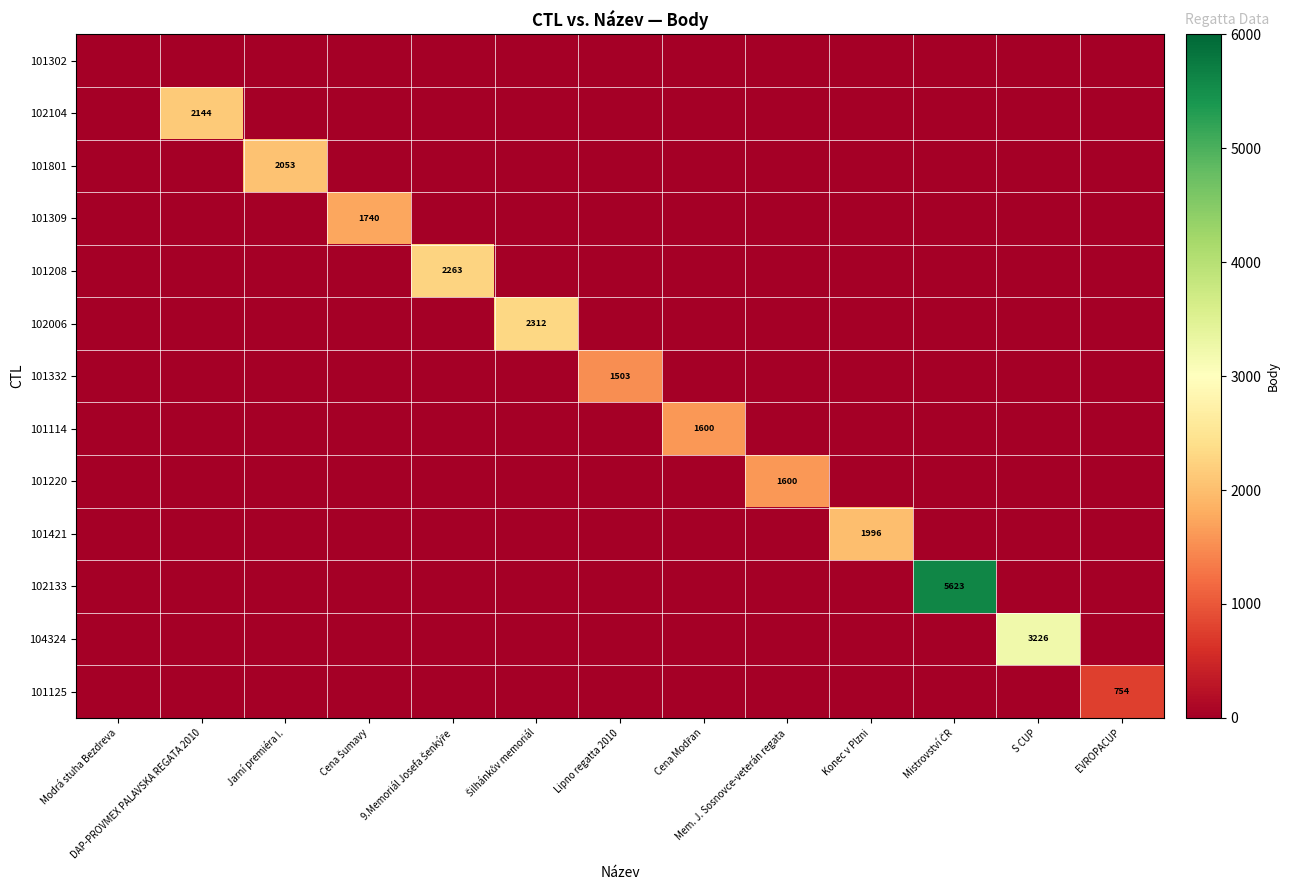

Which series has the widest spread of values?

102133